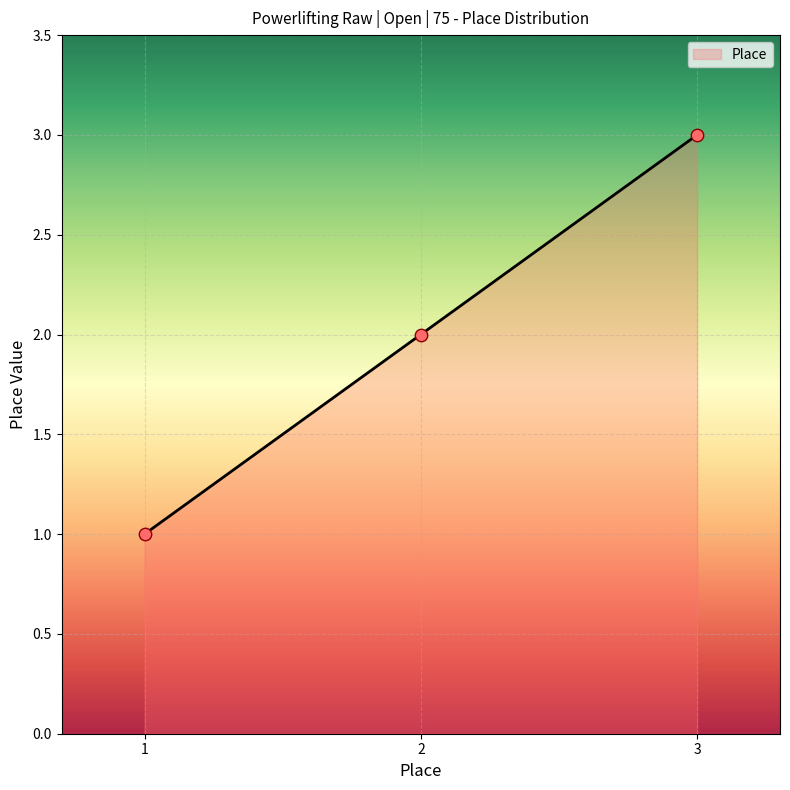

What is the change in value from 1 to 3?

+2